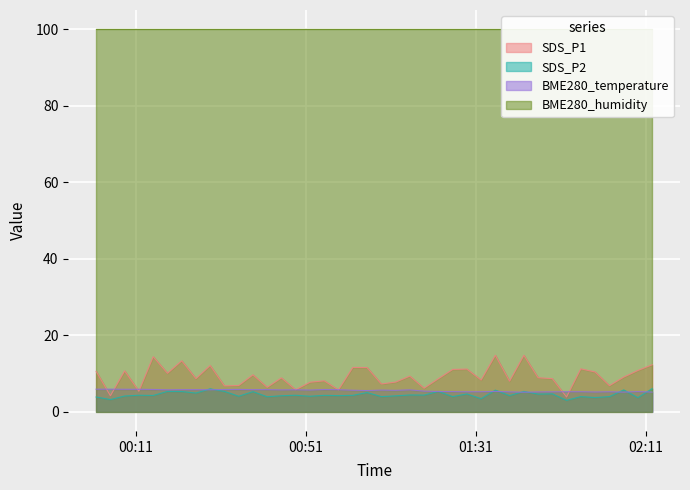

What is the minimum value for BME280_temperature?

5.1